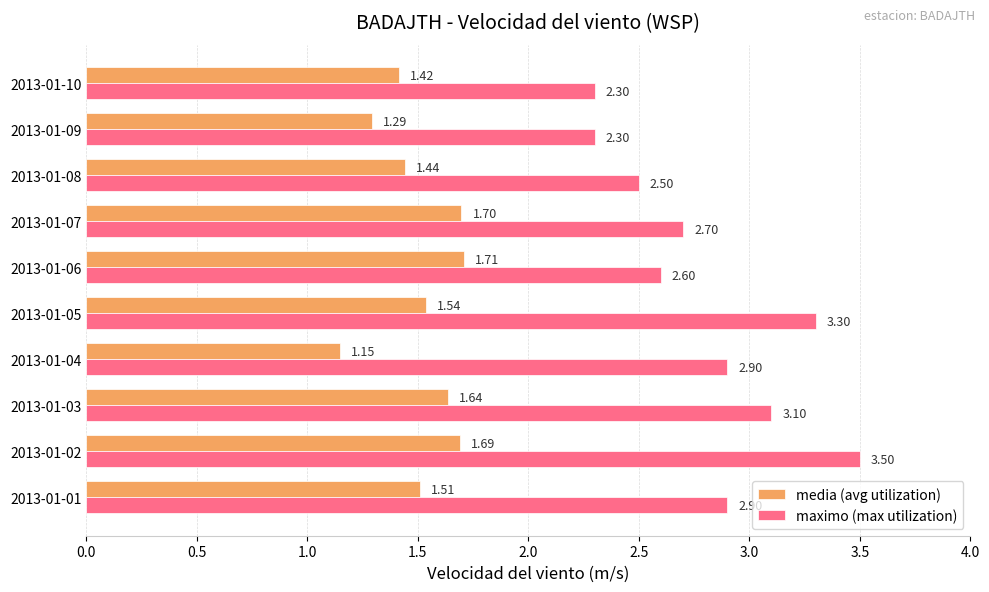

At which category is the sum across all series the highest?

2013-01-02